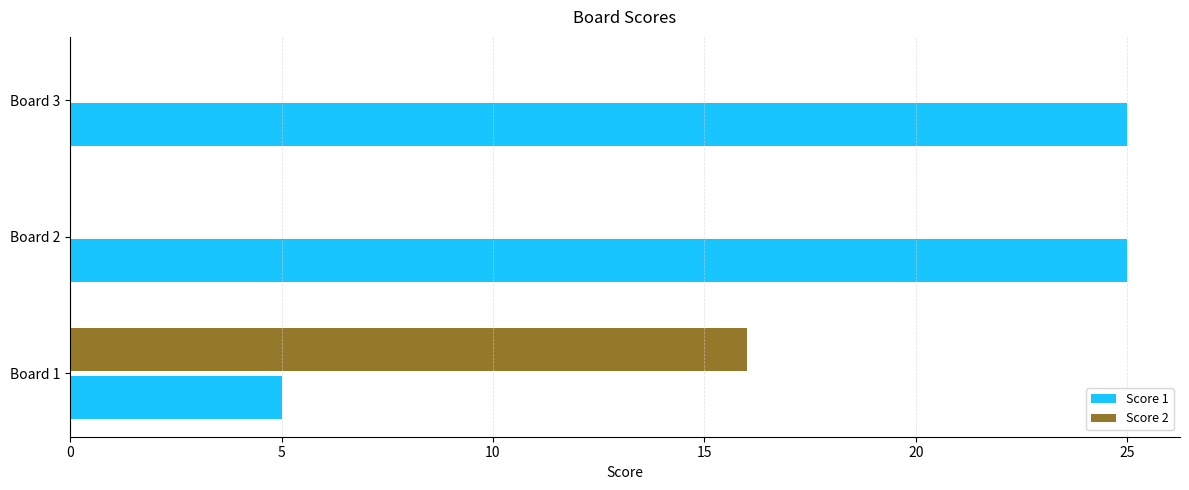

Which series changed the most between Board 1 and Board 3?

Score 1